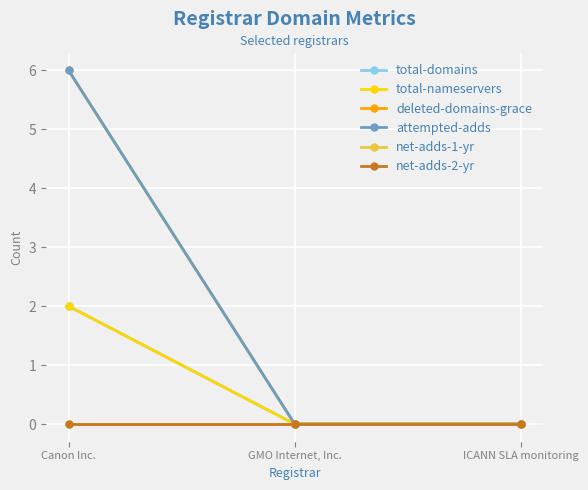

Is this an area chart (filled region under the line)?

No